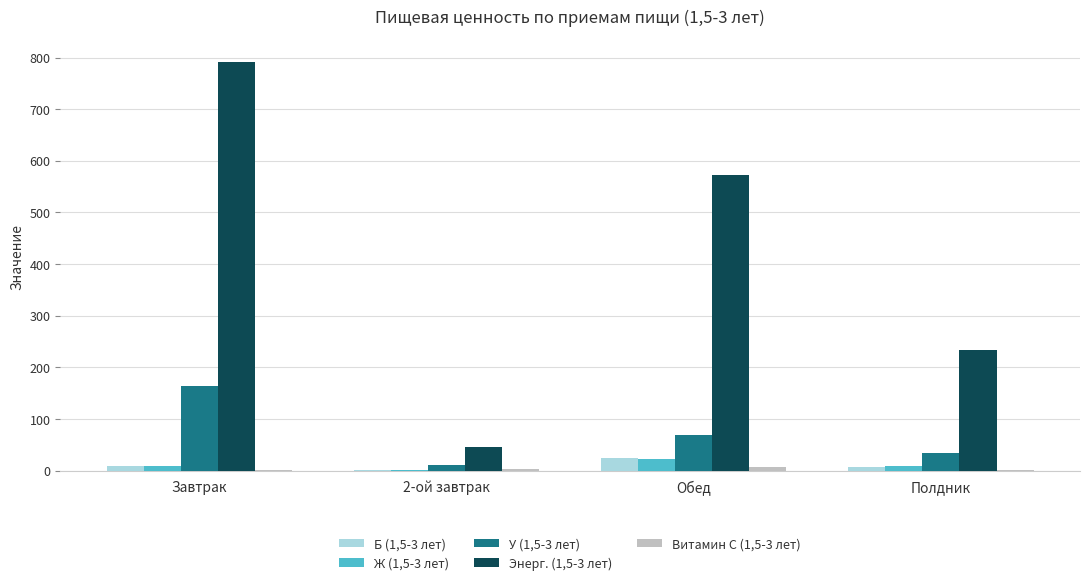

Which series has the widest spread of values?

Энерг. (1,5-3 лет)